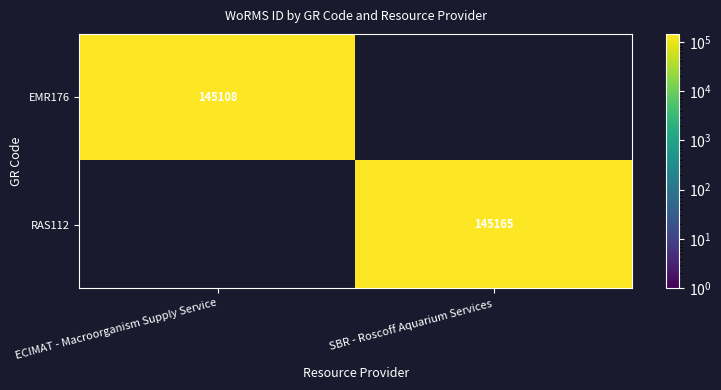

What is the greatest value displayed?

145165.0